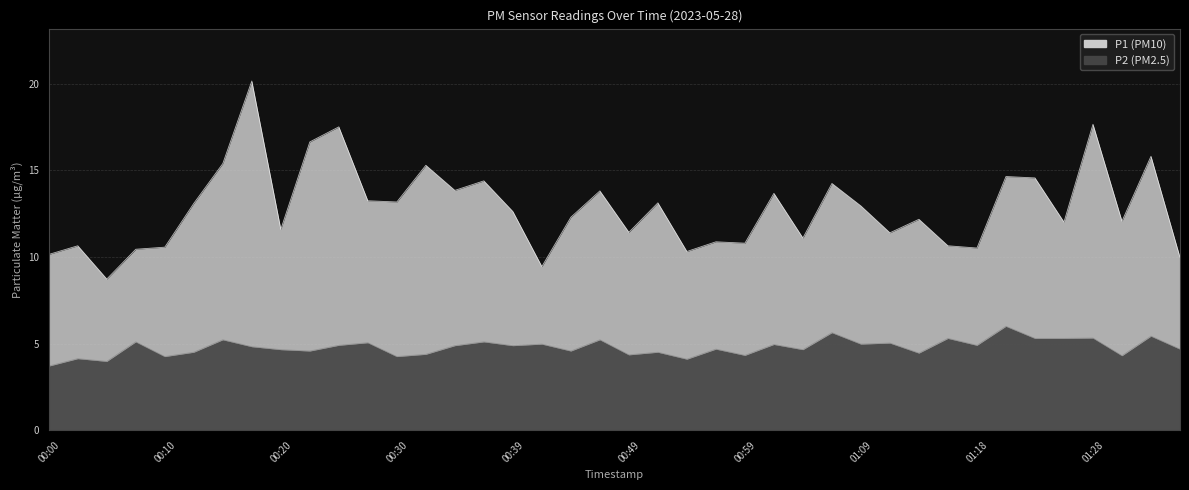

Rank the series at 01:14 from highest to lowest value.

P1, P2